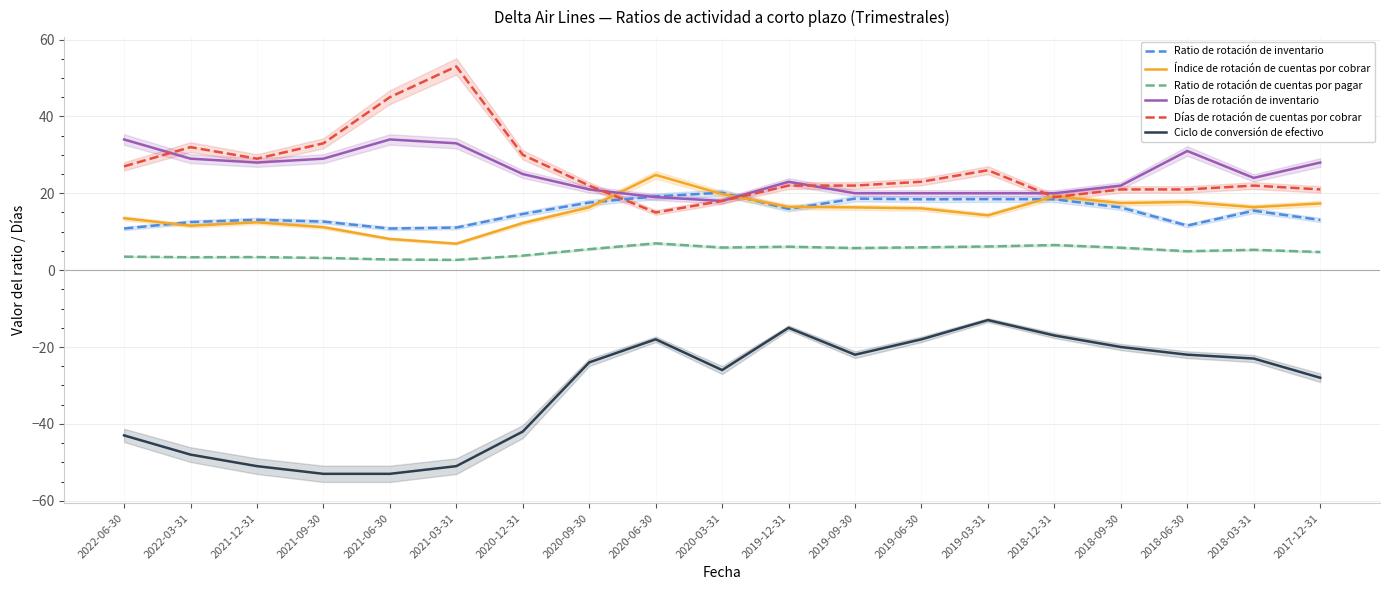

Between 2021-03-31 and 2020-09-30, which series saw the biggest shift?

Días de rotación de cuentas por cobrar